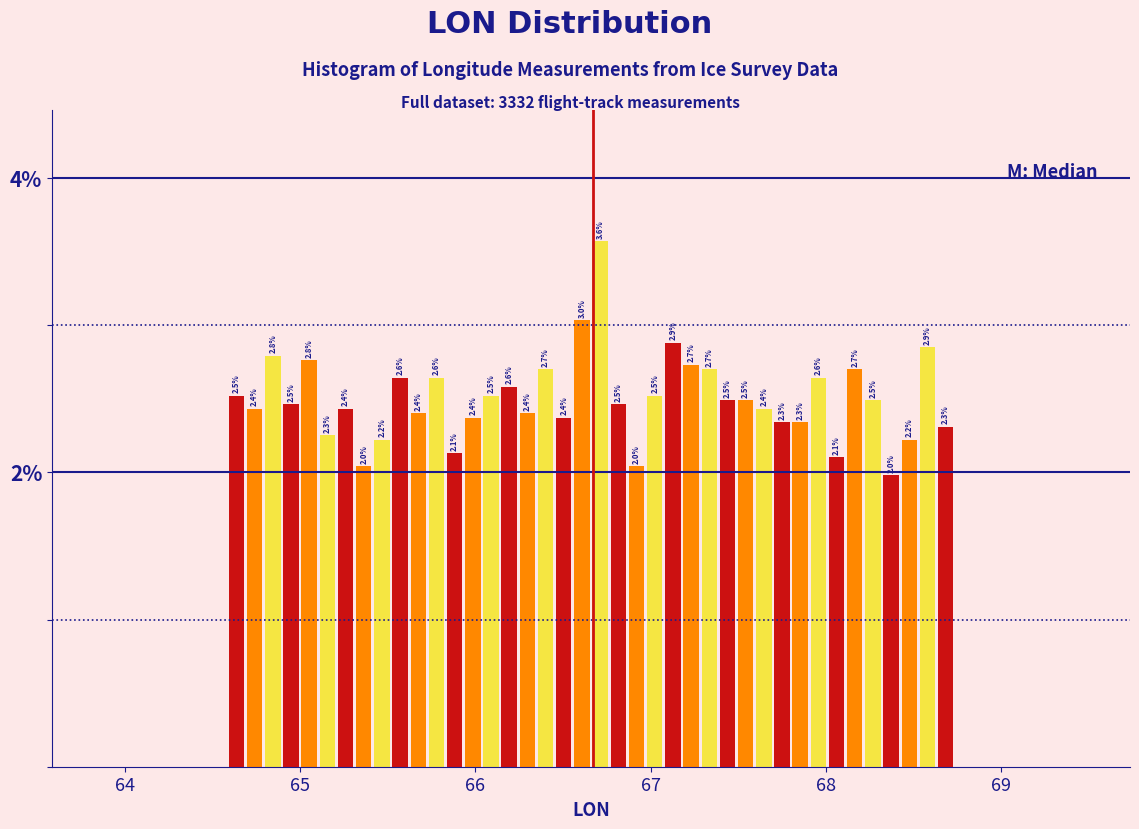

Around what value on the x-axis is the tallest bar? Give the approximate position of its centre, as read against the axis.

66.7